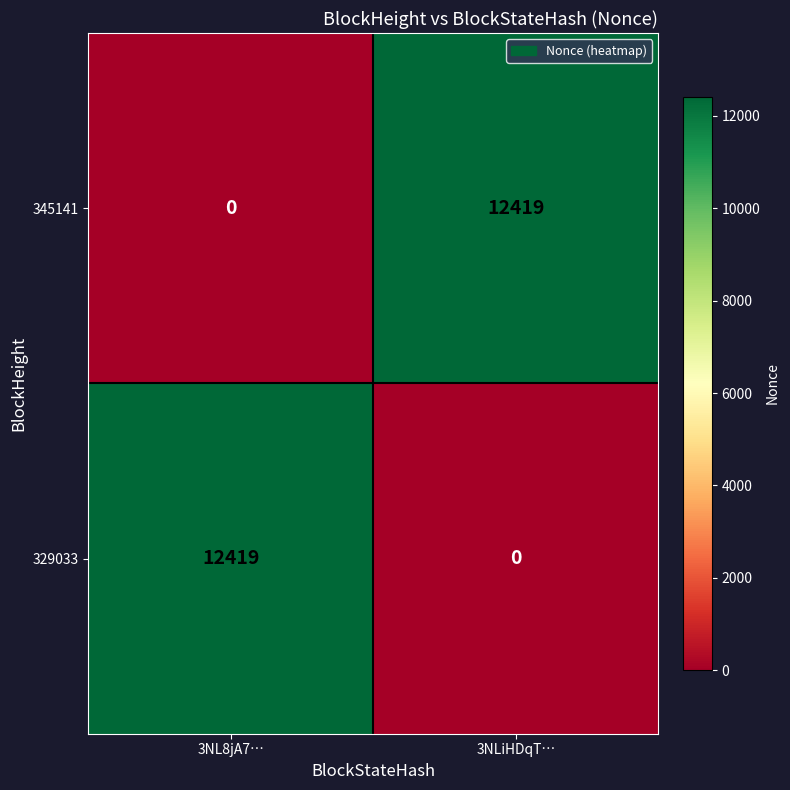

Count the number of data series in this chart.

2